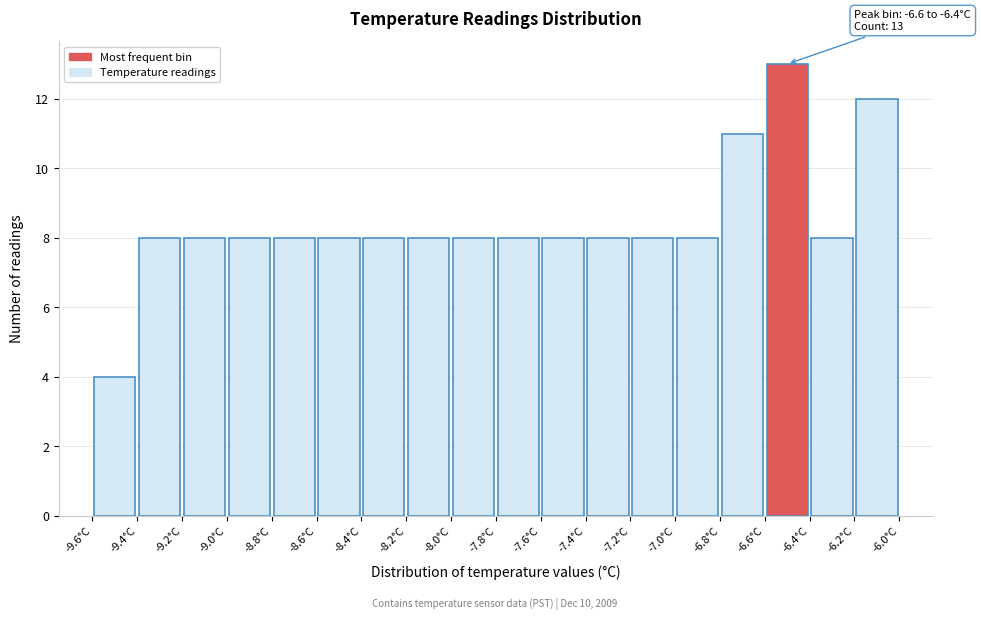

Which range on the x-axis has the tallest bar?

-6.6 to -6.4